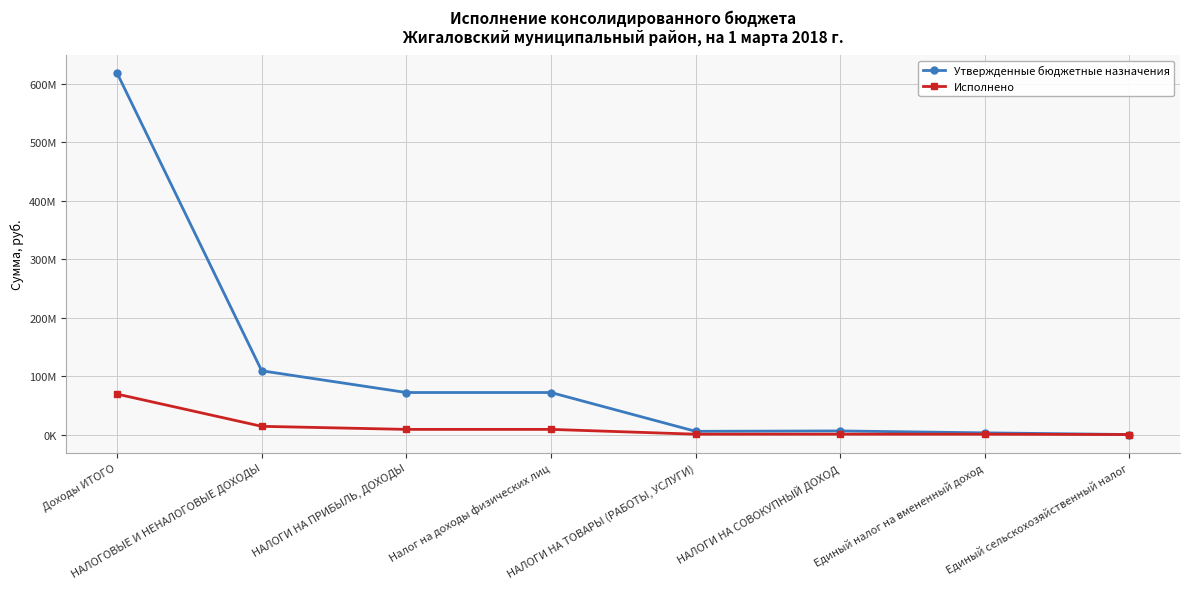

Where is the first local minimum for Утвержденные бюджетные назначения?

НАЛОГИ НА ТОВАРЫ (РАБОТЫ, УСЛУГИ)